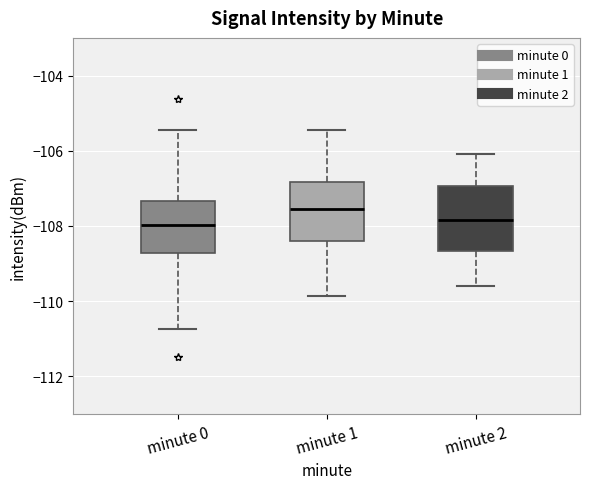

Reading left to right, read every box against the y-axis: the position of its median line, the range the box covers, and the ends of its whiskers. The values are not printed on the chart, so give them approximately, as read against the axis.

minute 0: median -108.0, box -108.8 to -107.4, whiskers -110.8 to -105.4
minute 1: median -107.6, box -108.4 to -106.8, whiskers -109.8 to -105.4
minute 2: median -107.8, box -108.6 to -107.0, whiskers -109.6 to -106.0